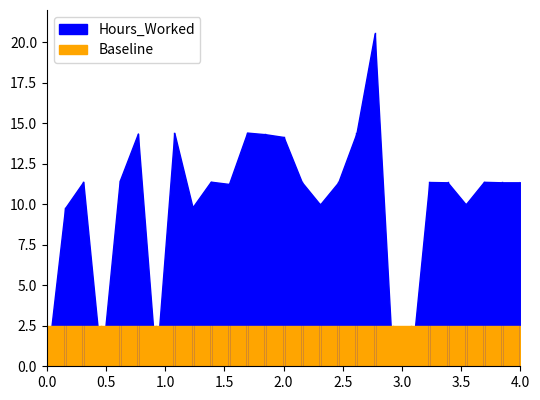

How many interior local peaks does the Hours_Worked series have?

8